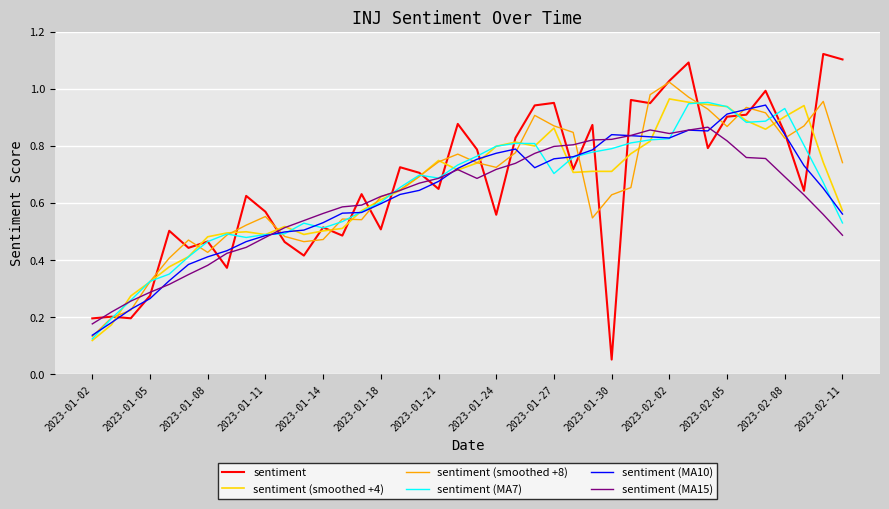

How many lines are shown in the chart?

6